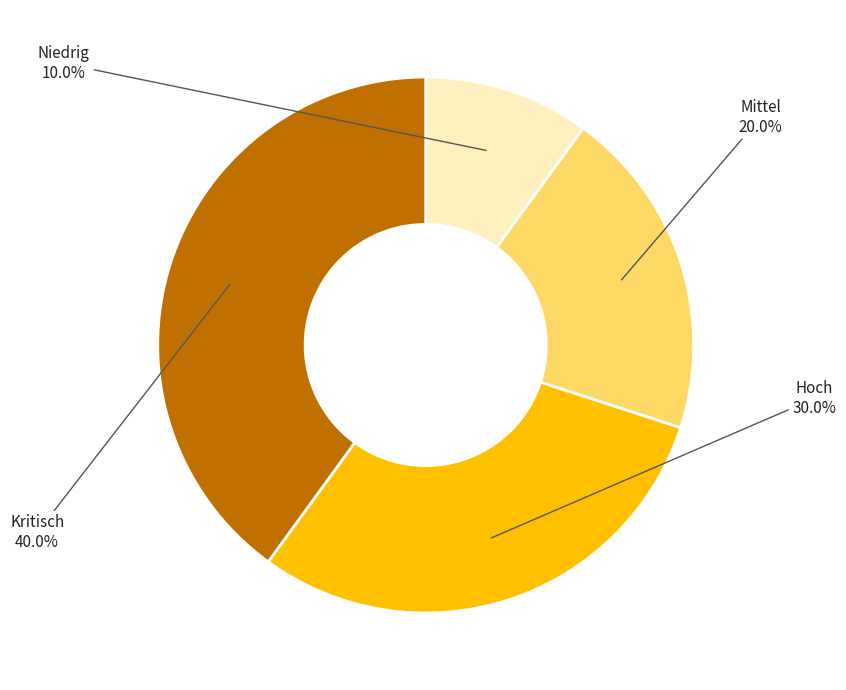

Does any single category account for the majority?

No